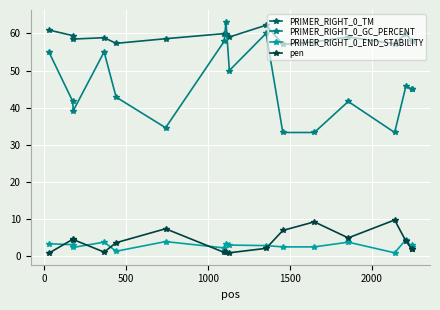

What is the maximum value shown in the chart?

63.2